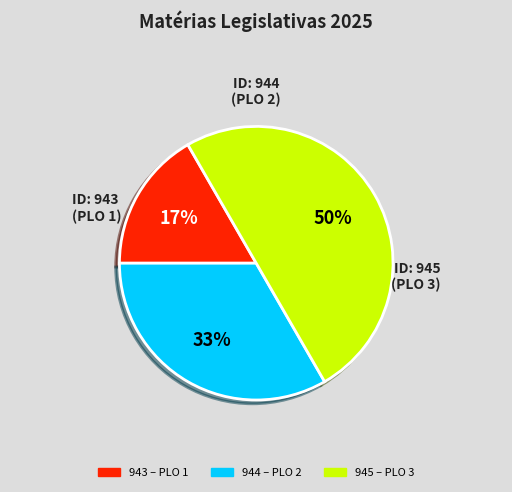

What percentage is the 943 slice, to the nearest percent?

17%